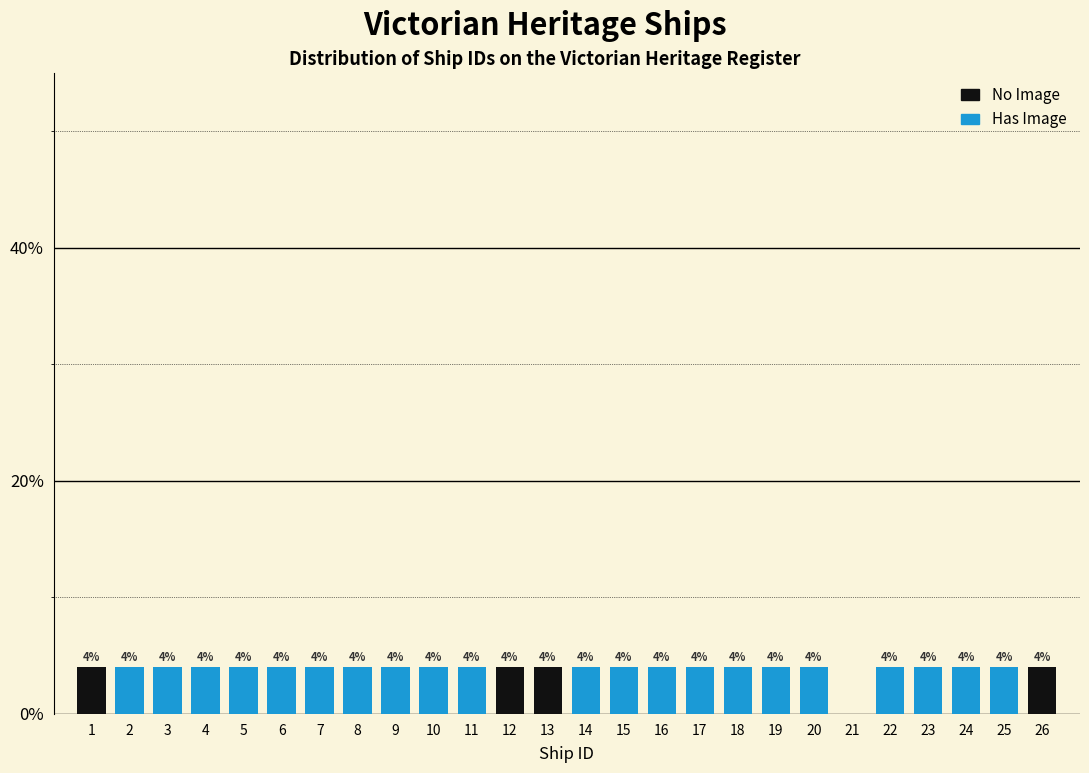

Reading left to right, transcribe all the data shown in this chart.

1=4	2=4	3=4	4=4	5=4	6=4	7=4	8=4	9=4	10=4	11=4	12=4	13=4	14=4	15=4	16=4	17=4	18=4	19=4	20=4	21=0	22=4	23=4	24=4	25=4	26=4